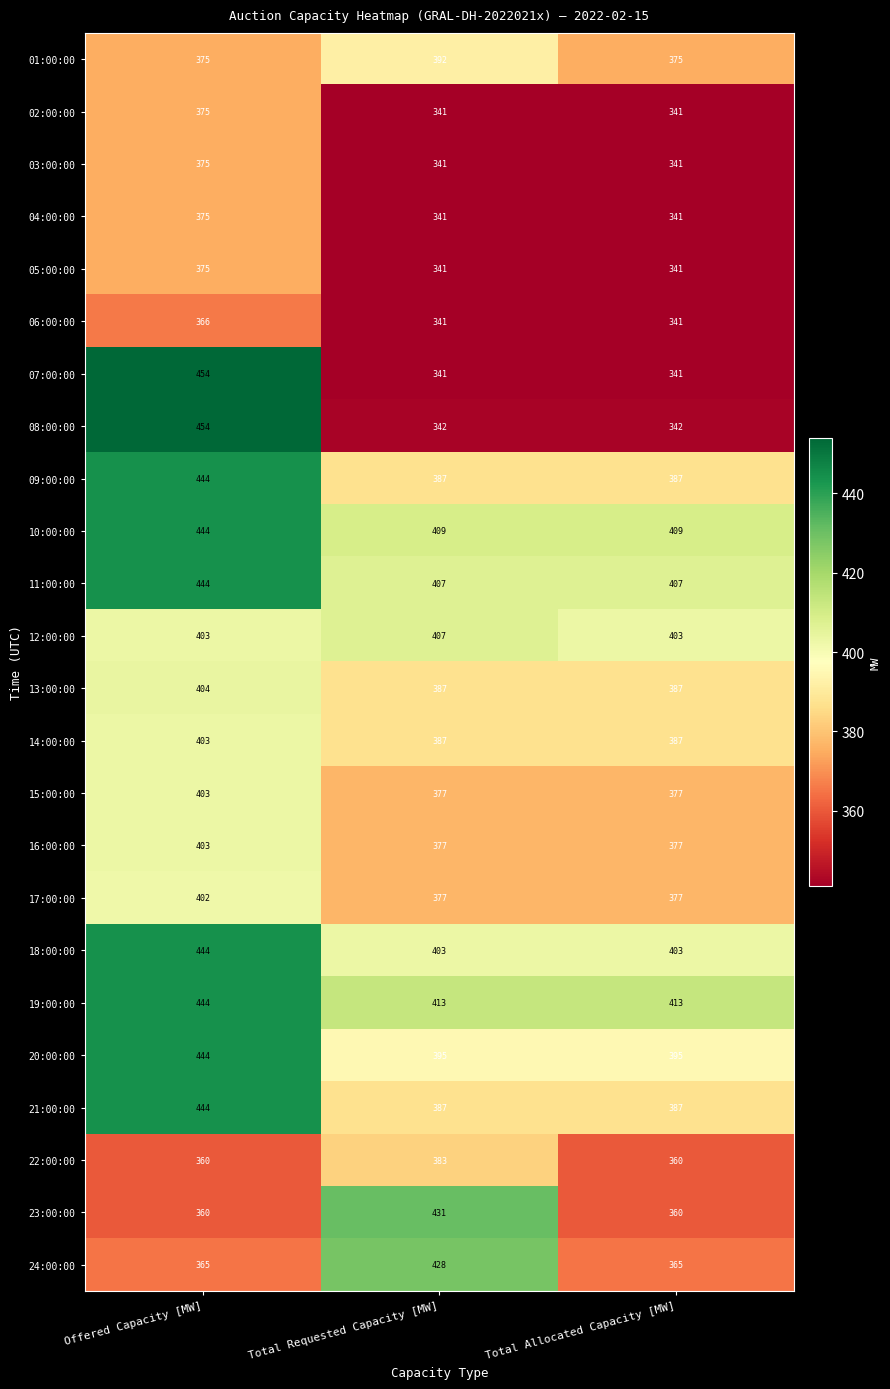

At which label does 03:00:00 reach its peak?

Offered Capacity [MW]